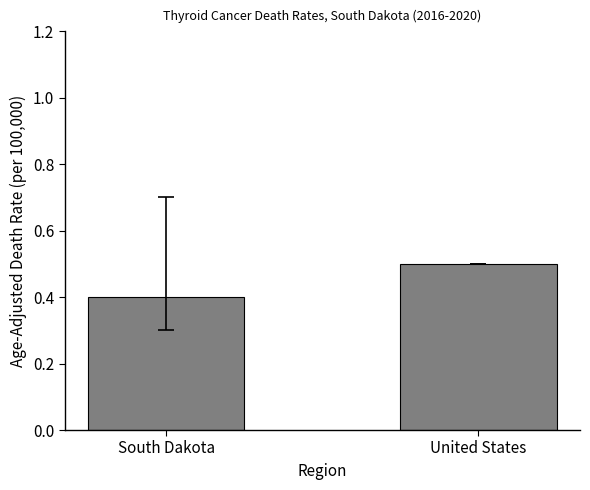

What is the average value?

0.5